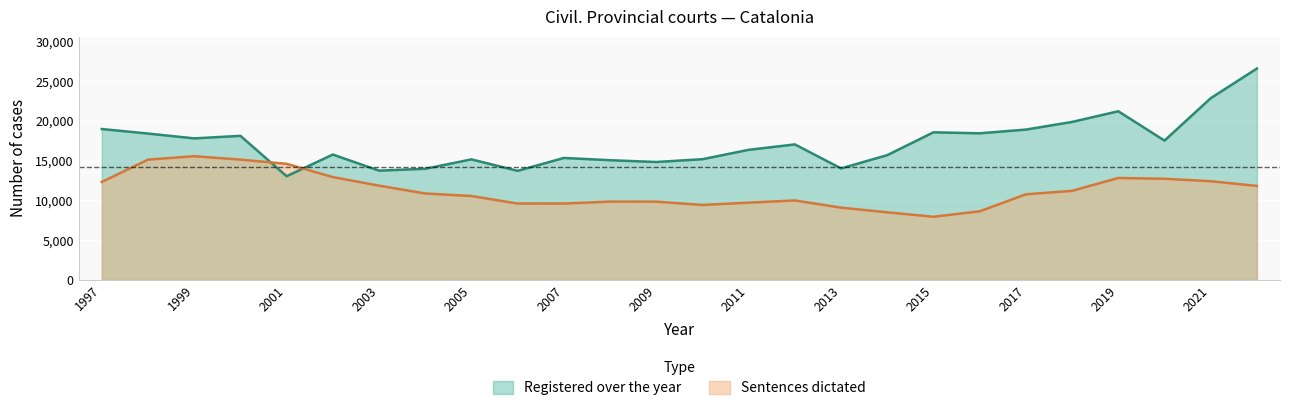

How many data points in Registered over the year are less than 17050?

13